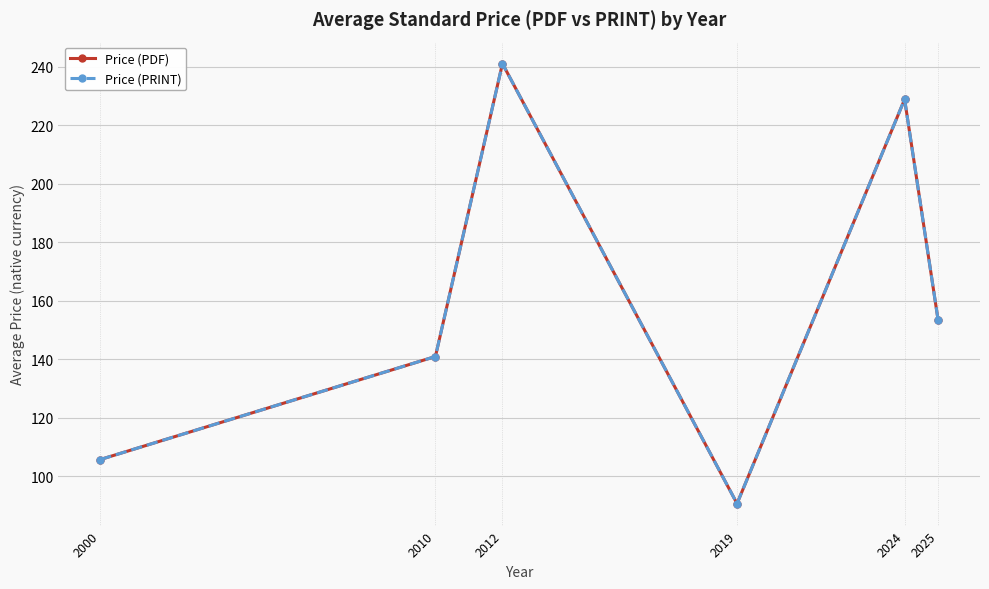

Is the value of Price (PRINT) at 2000 greater than the value of Price (PDF) at 2024?

No